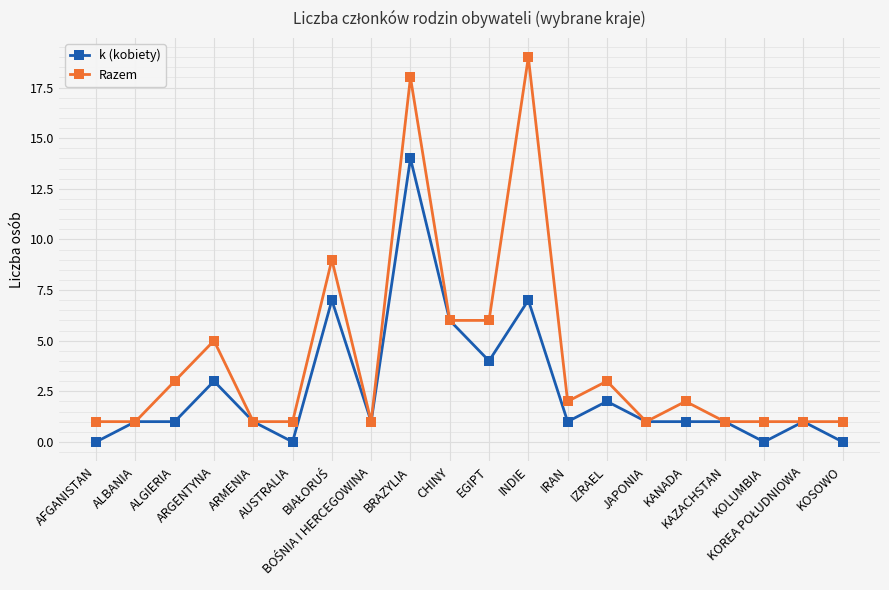

What is the value of the k (kobiety) point at the 17th from the left?

1